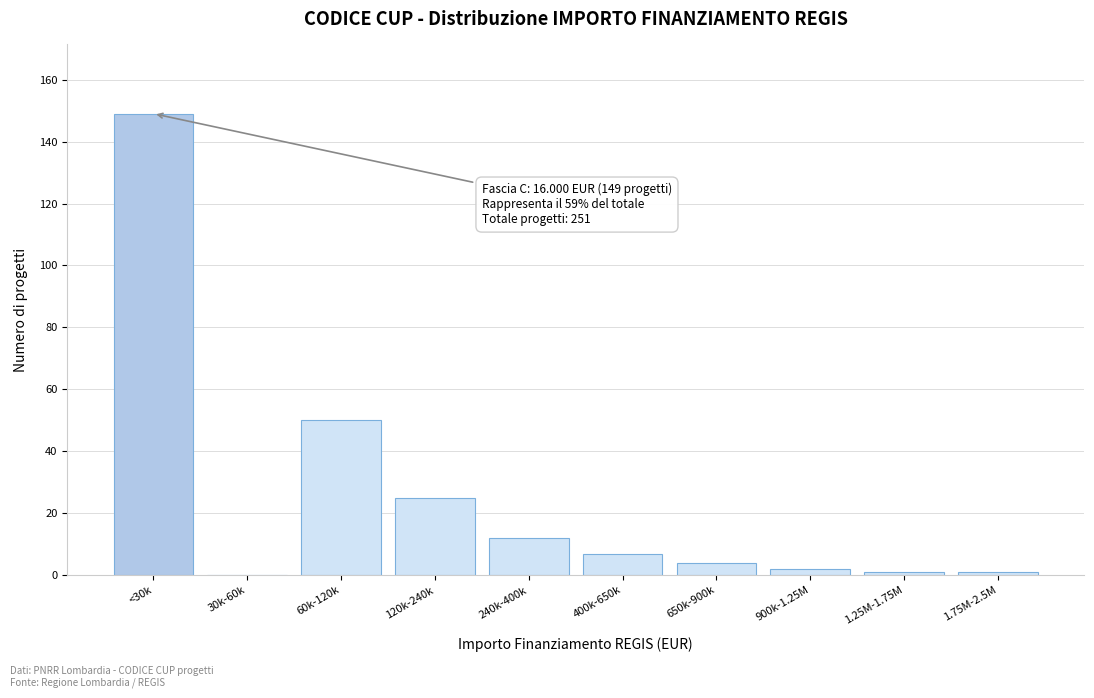

Reading right to left, extract all data points from this chart.

1.75M-2.5M=1	1.25M-1.75M=1	900k-1.25M=2	650k-900k=4	400k-650k=7	240k-400k=12	120k-240k=25	60k-120k=50	30k-60k=0	<30k=149